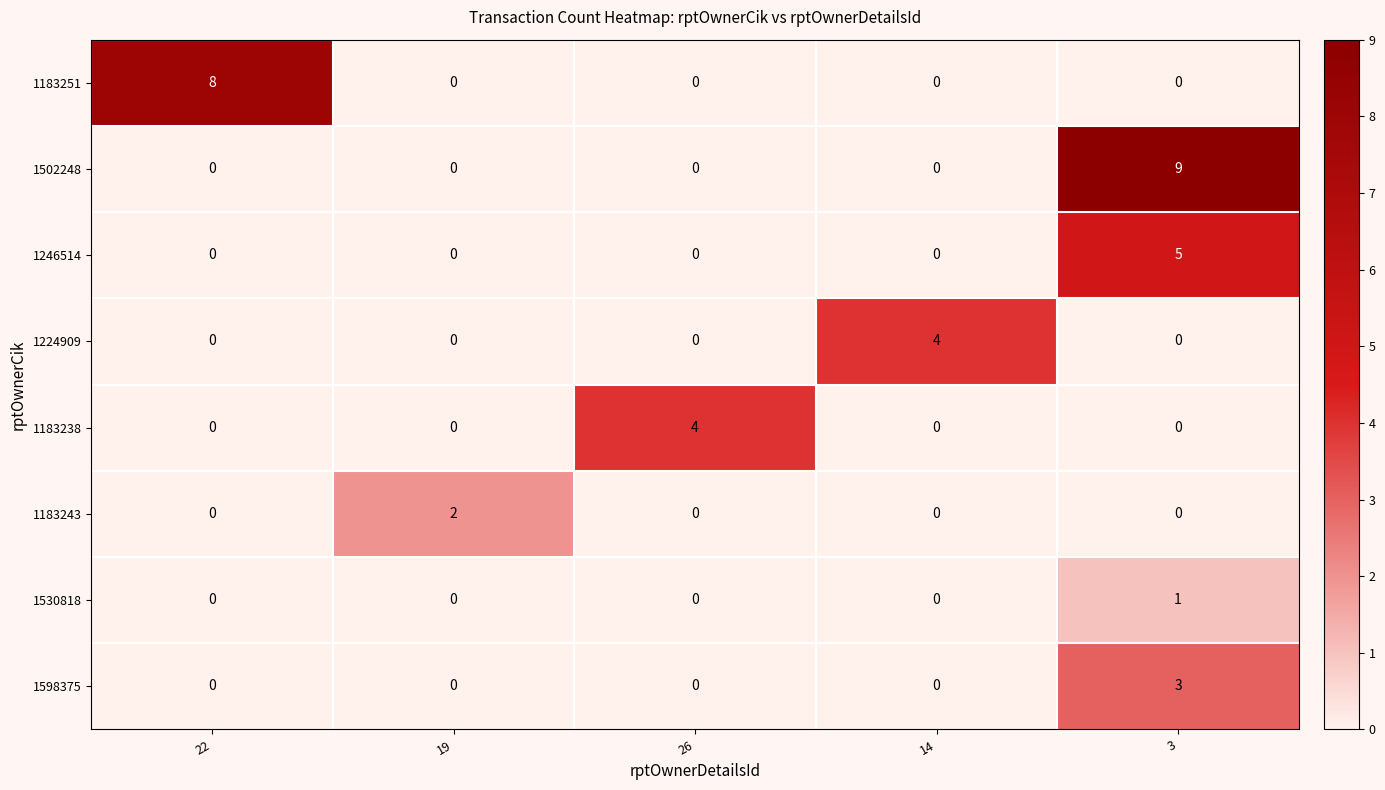

How many series are shown in this chart?

8